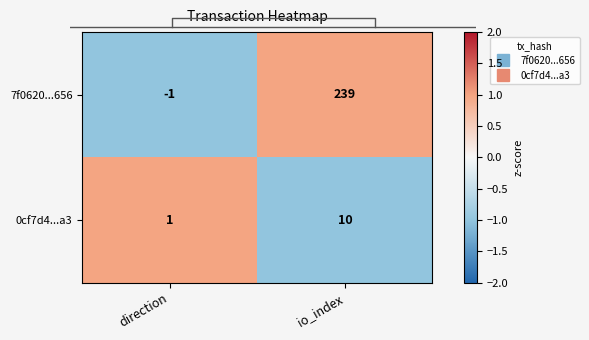

Between io_index and direction, which is larger?

io_index